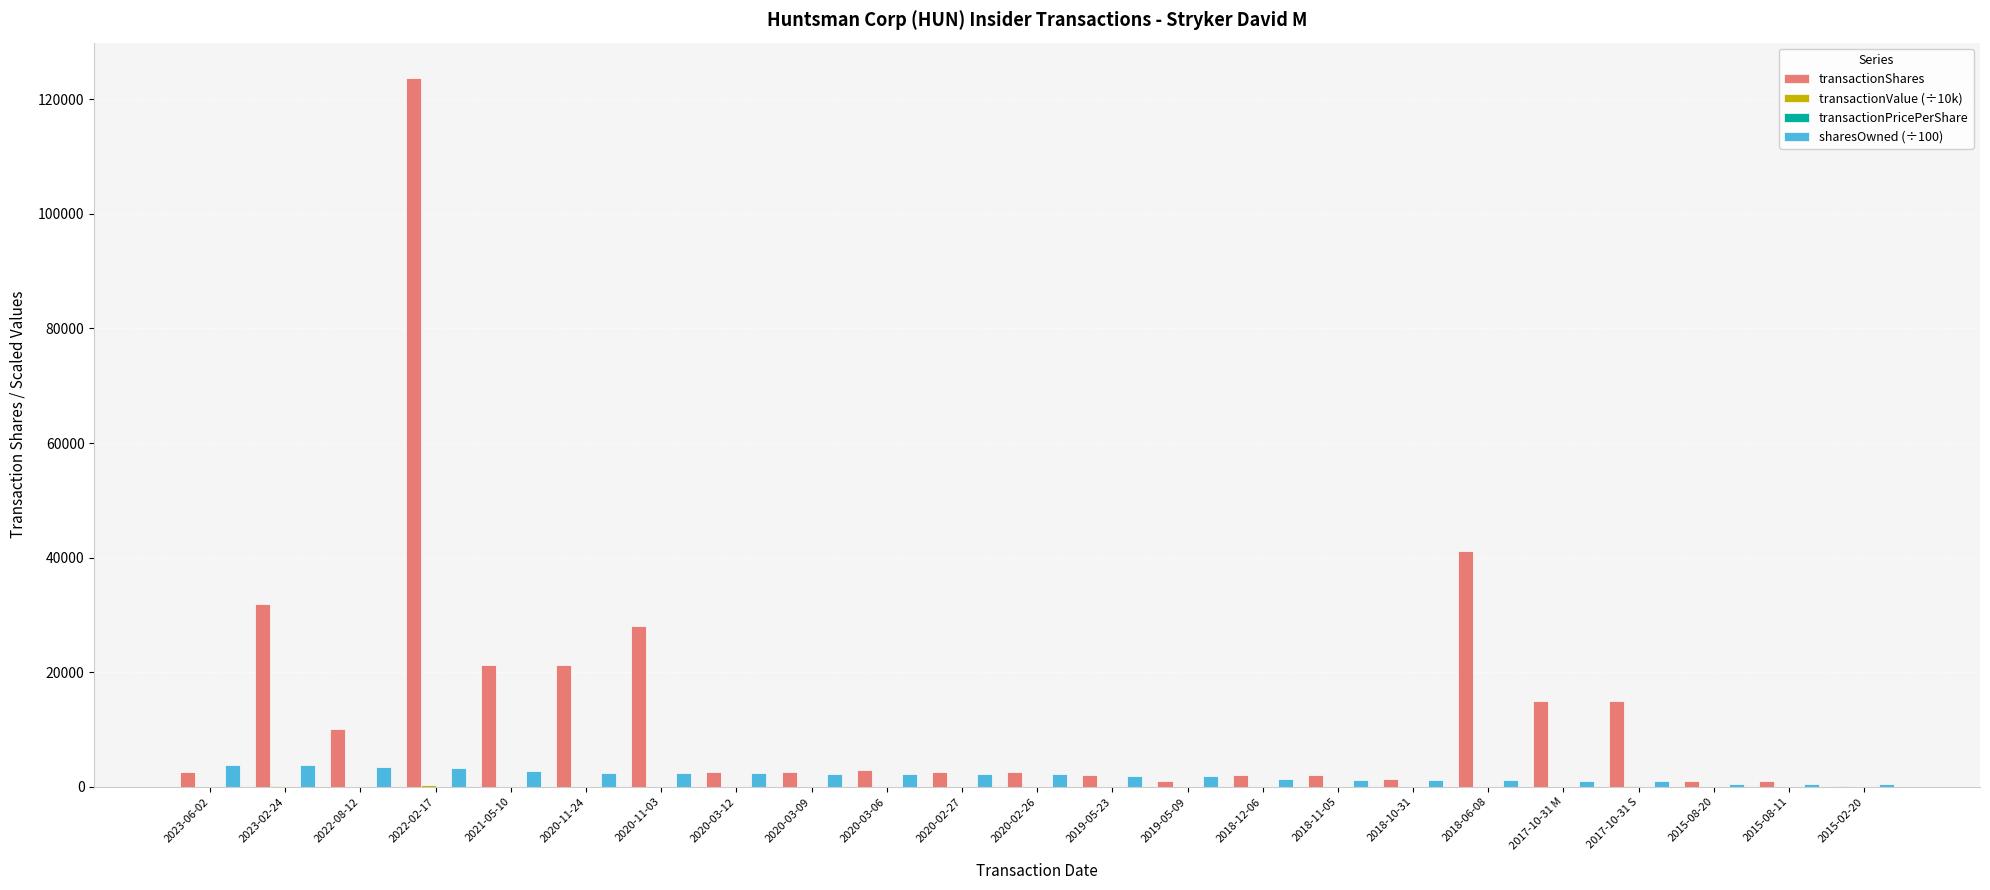

The value of sharesOwned (÷100) at 2018-06-08 is 1221.7. True or false?

True